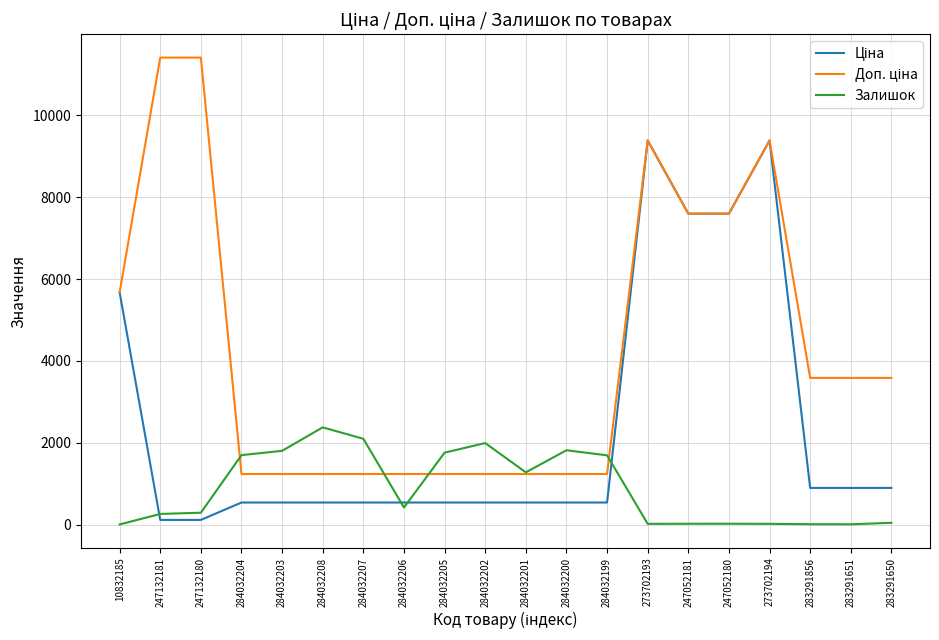

At which label does Залишок reach its peak?

284032208